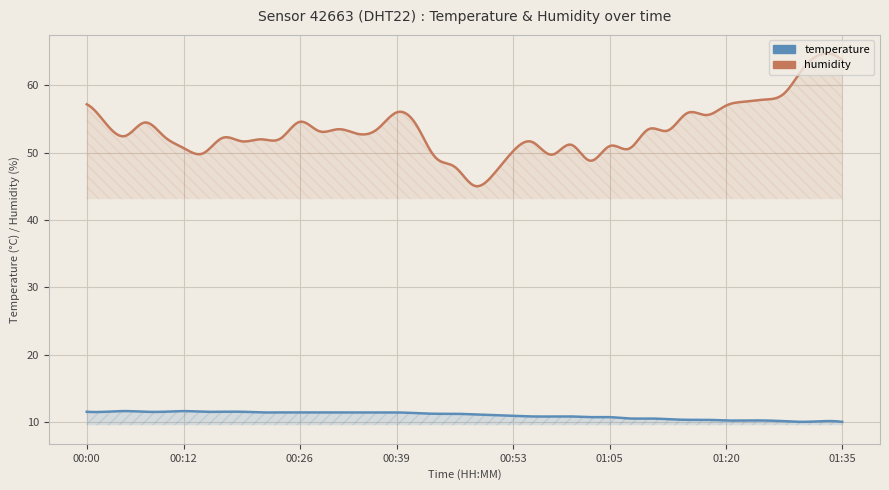

The value of temperature at 00:46 is 17.1. True or false?

False